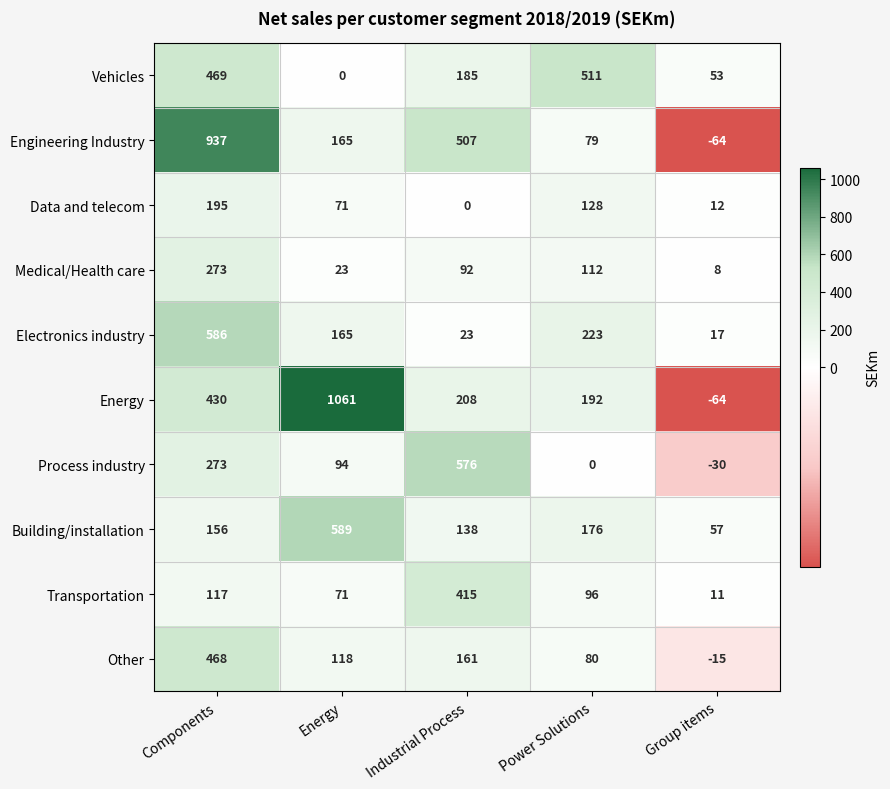

What is the sum of all Energy values?

1827